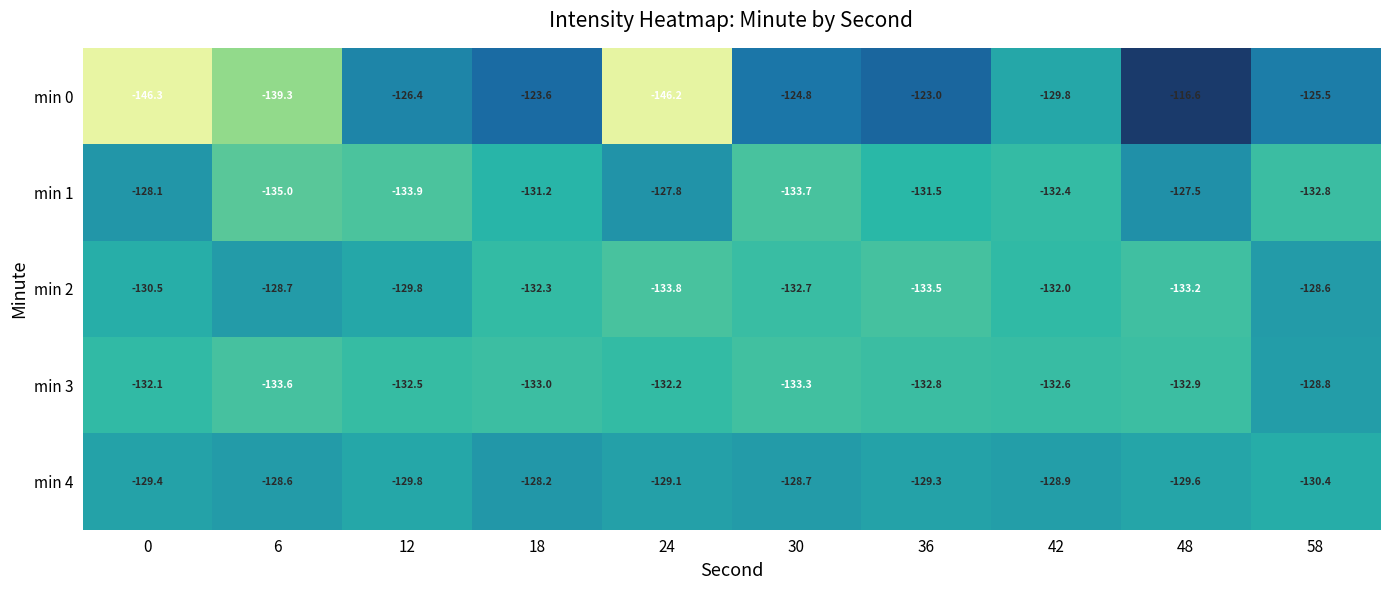

List the series in order of their peak value, lowest first.

min 3, min 2, min 4, min 1, min 0